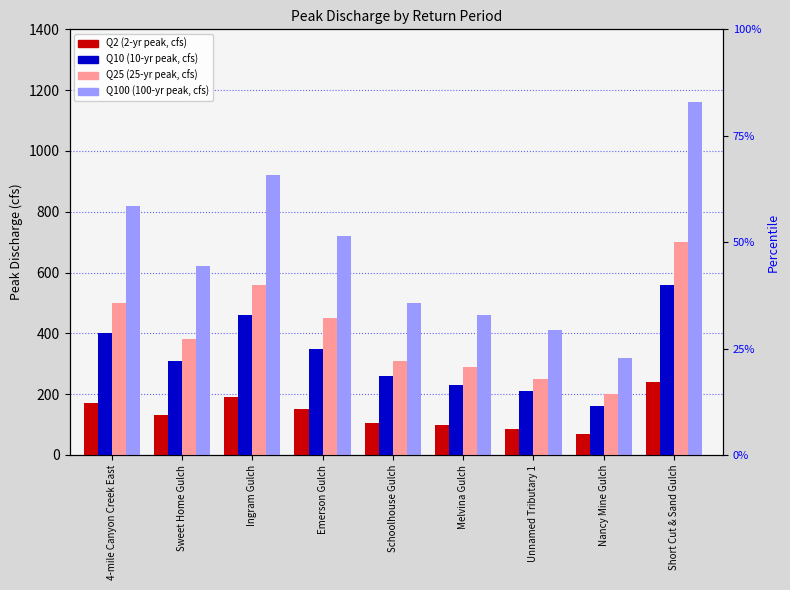

What is the total value across all series at Nancy Mine Gulch?

750